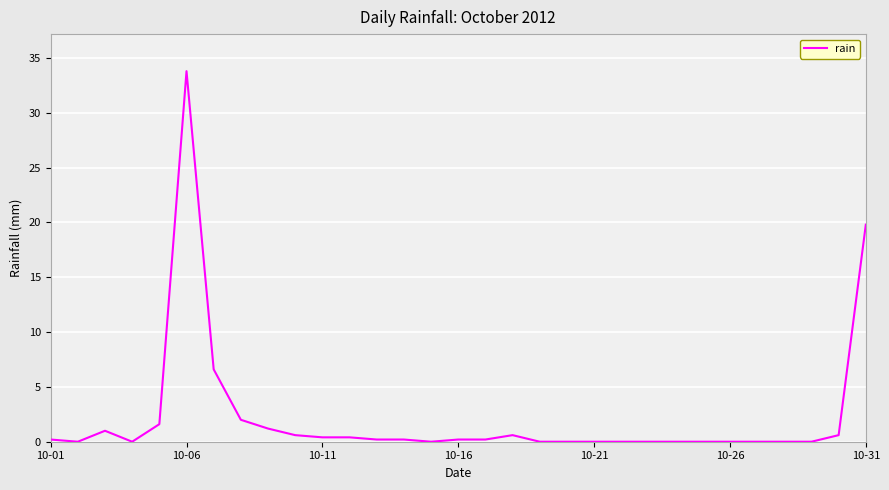

What is the maximum value shown in the chart?

33.8